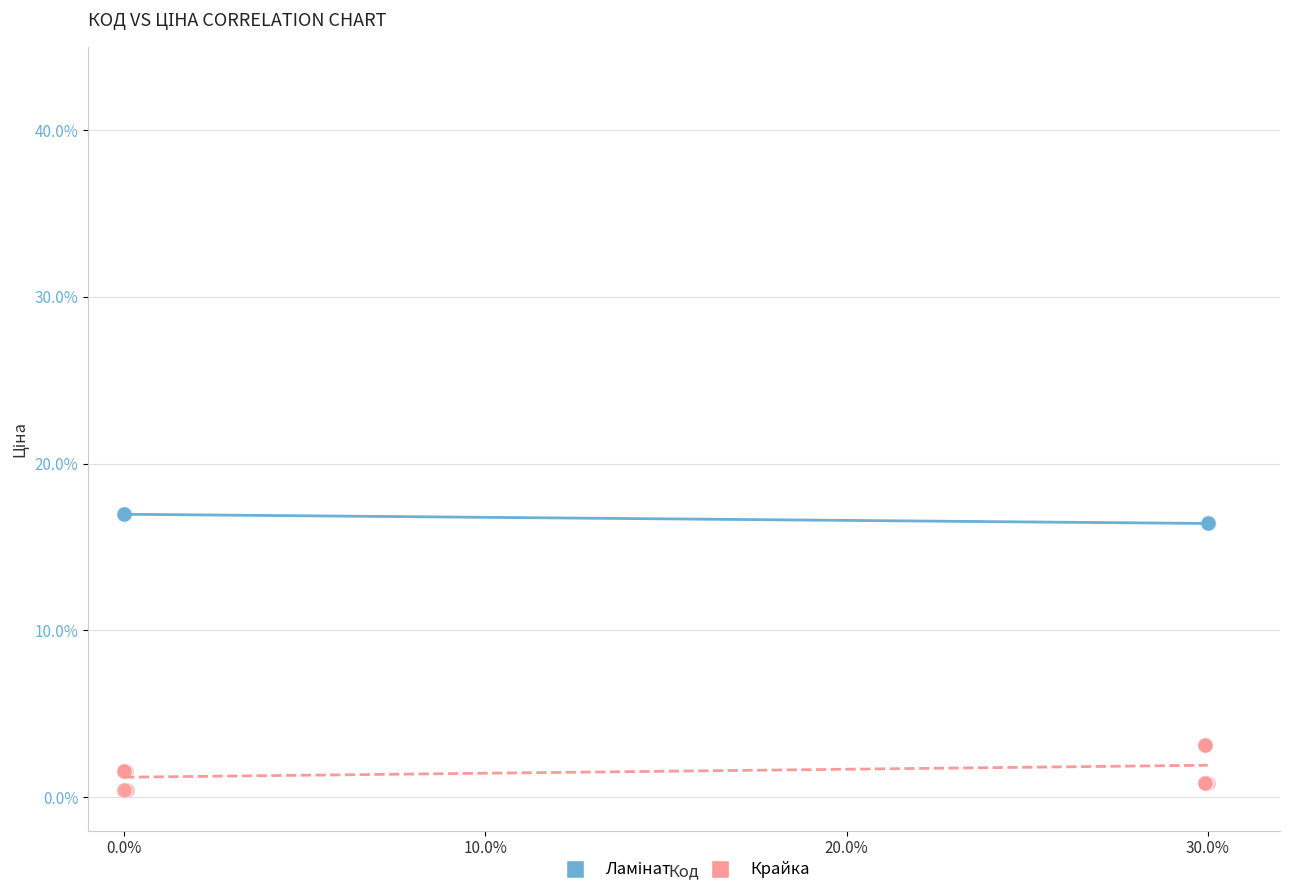

Which series reaches the minimum Y coordinate?

Крайка